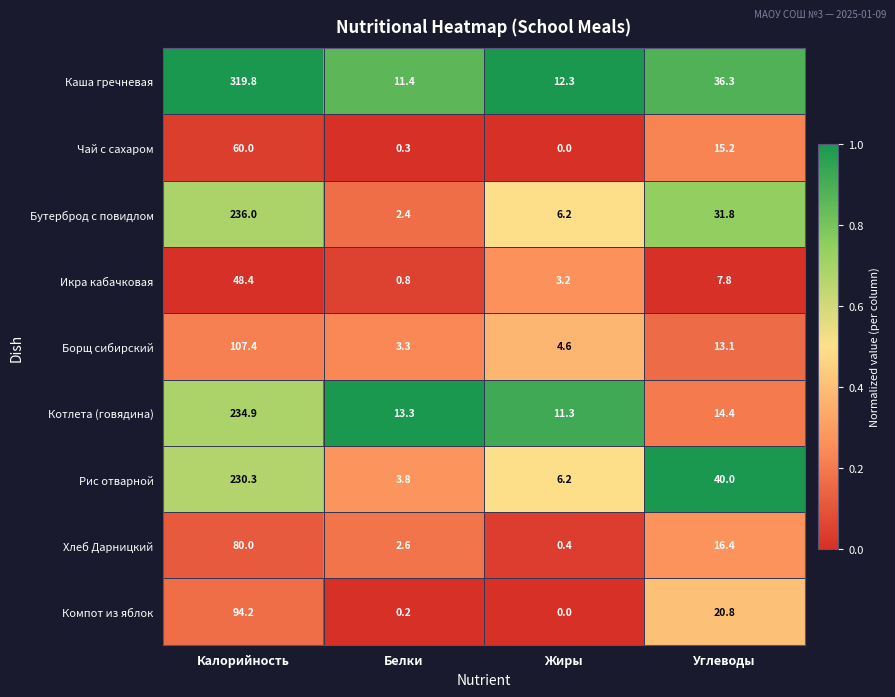

Which series has the largest total across all categories?

Каша гречневая